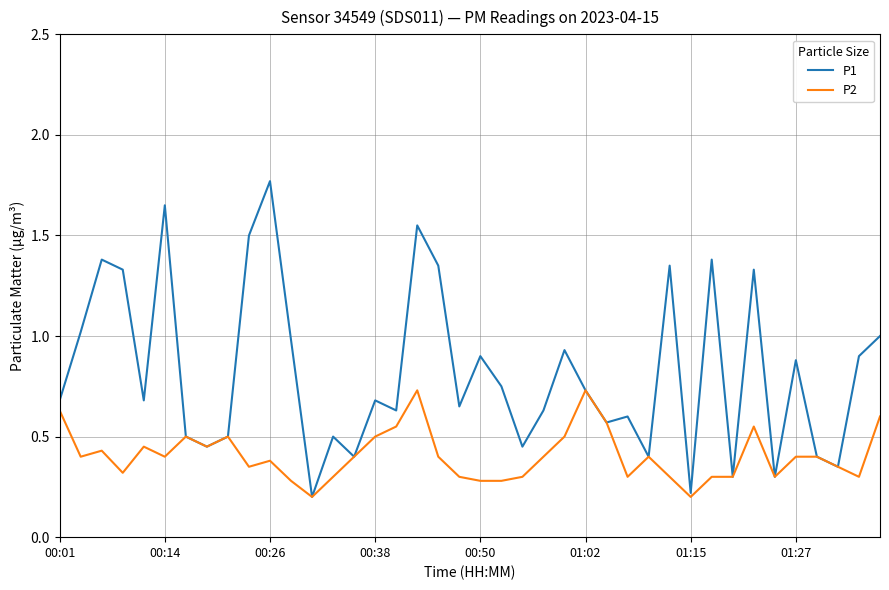

Which series has the largest total across all categories?

P1